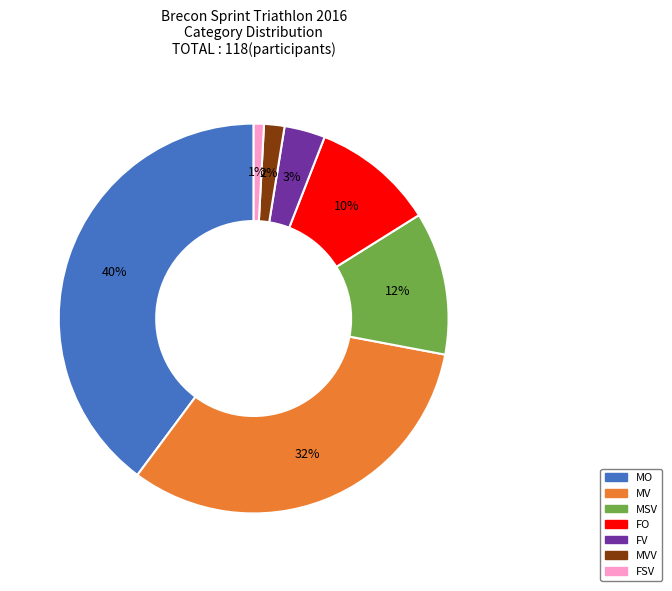

What percentage is the MO slice, to the nearest percent?

40%